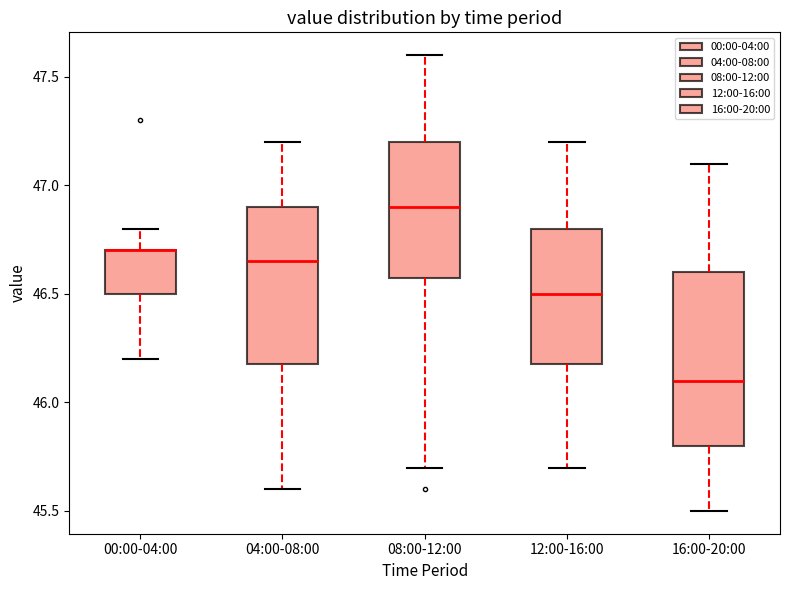

Which box is the tallest, from its lower edge to its upper edge?

16:00-20:00